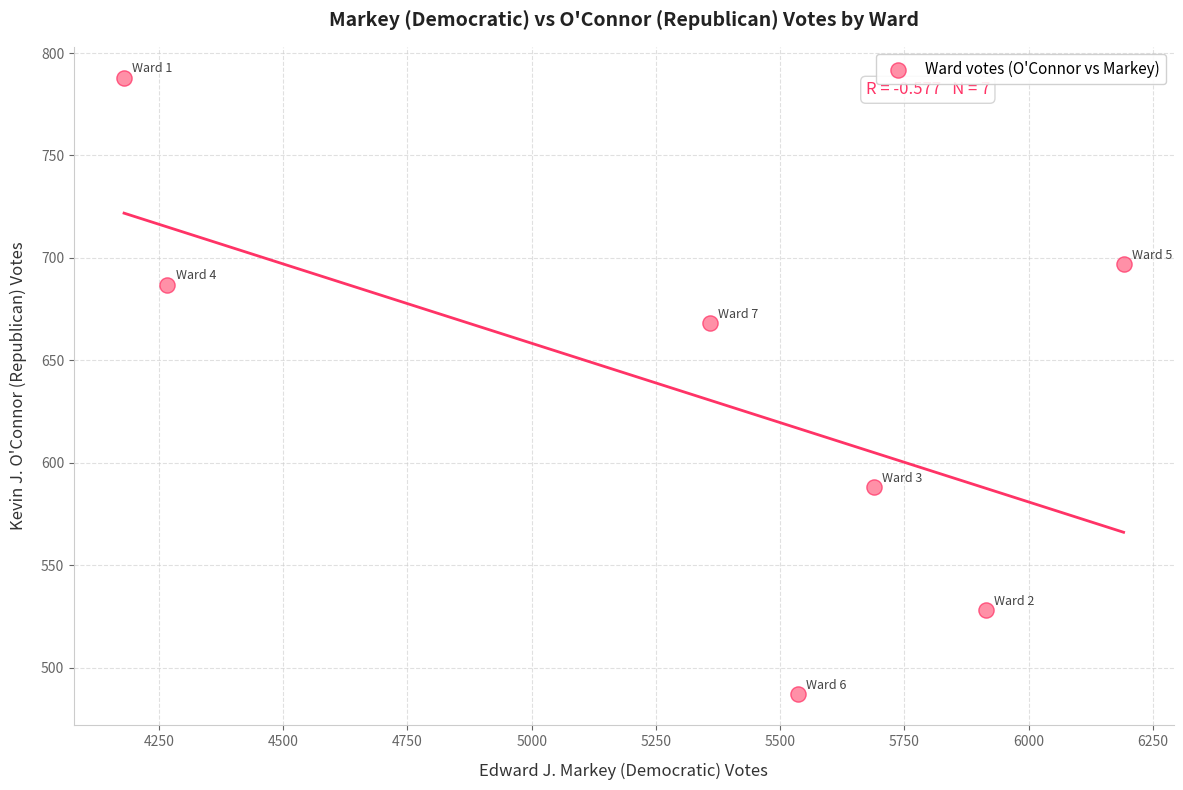

What is the range of Y values (max minus min)?

301